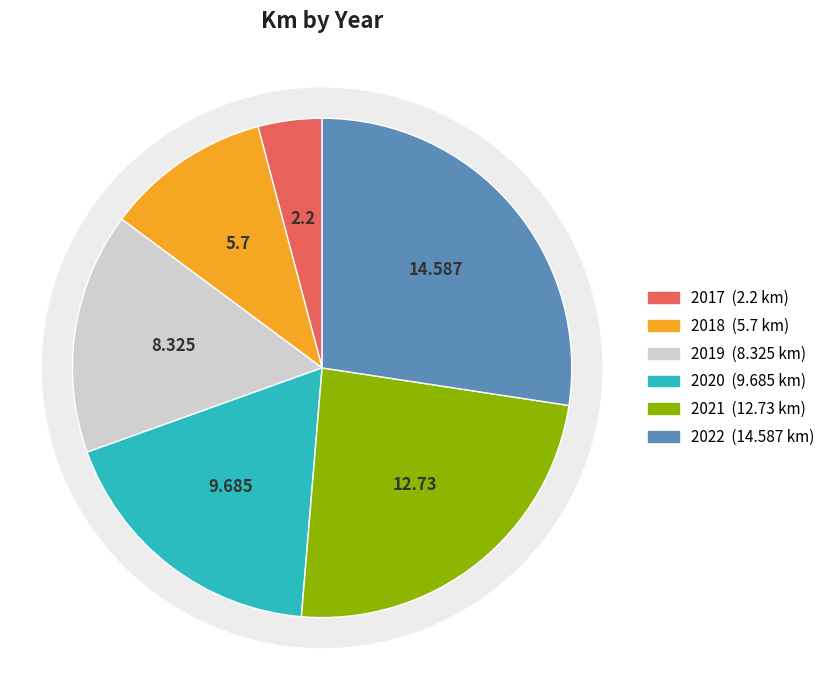

Is the sum of 2019 and 2020 greater than half?

No